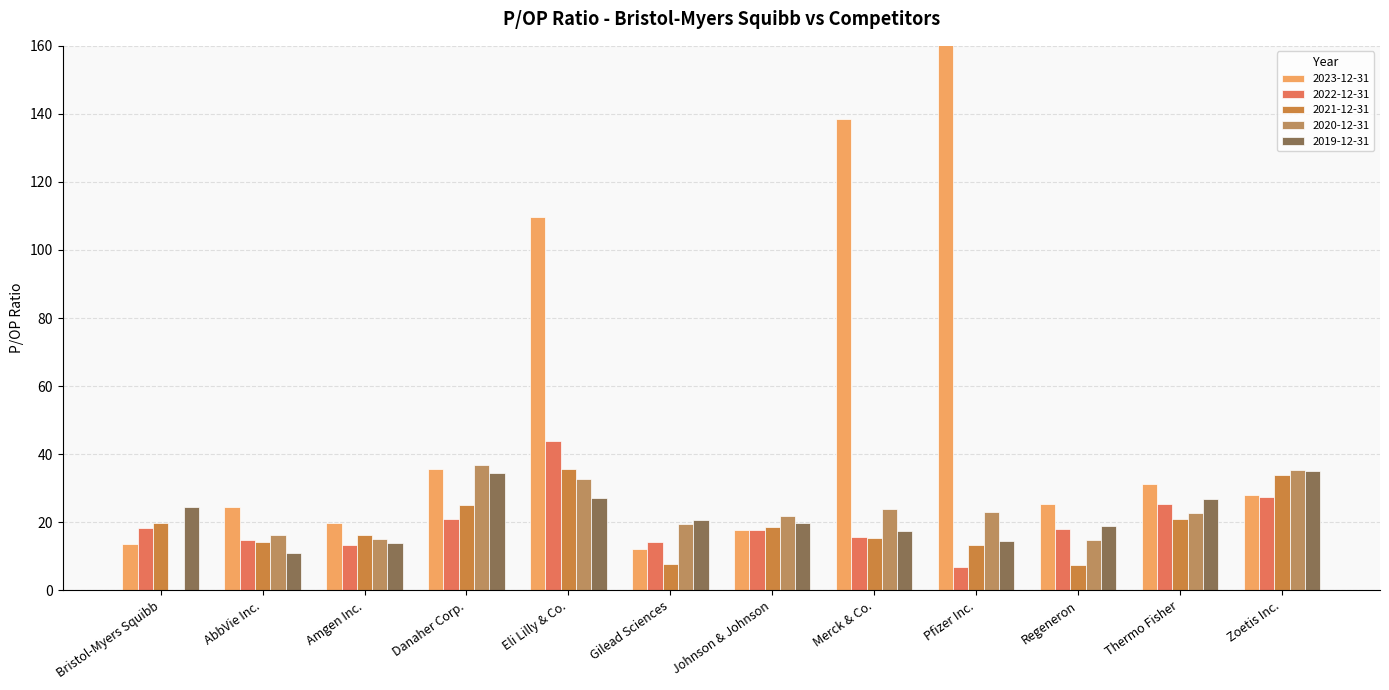

Between Danaher Corp. and Johnson & Johnson, which series saw the biggest shift?

2023-12-31